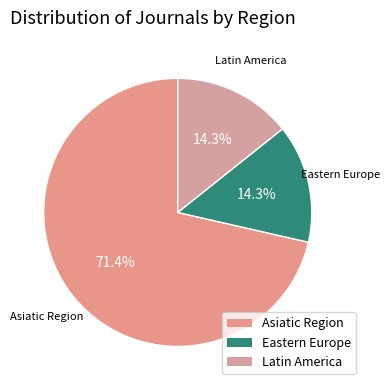

To the nearest percent, what is the combined percentage of Eastern Europe and Asiatic Region?

86%